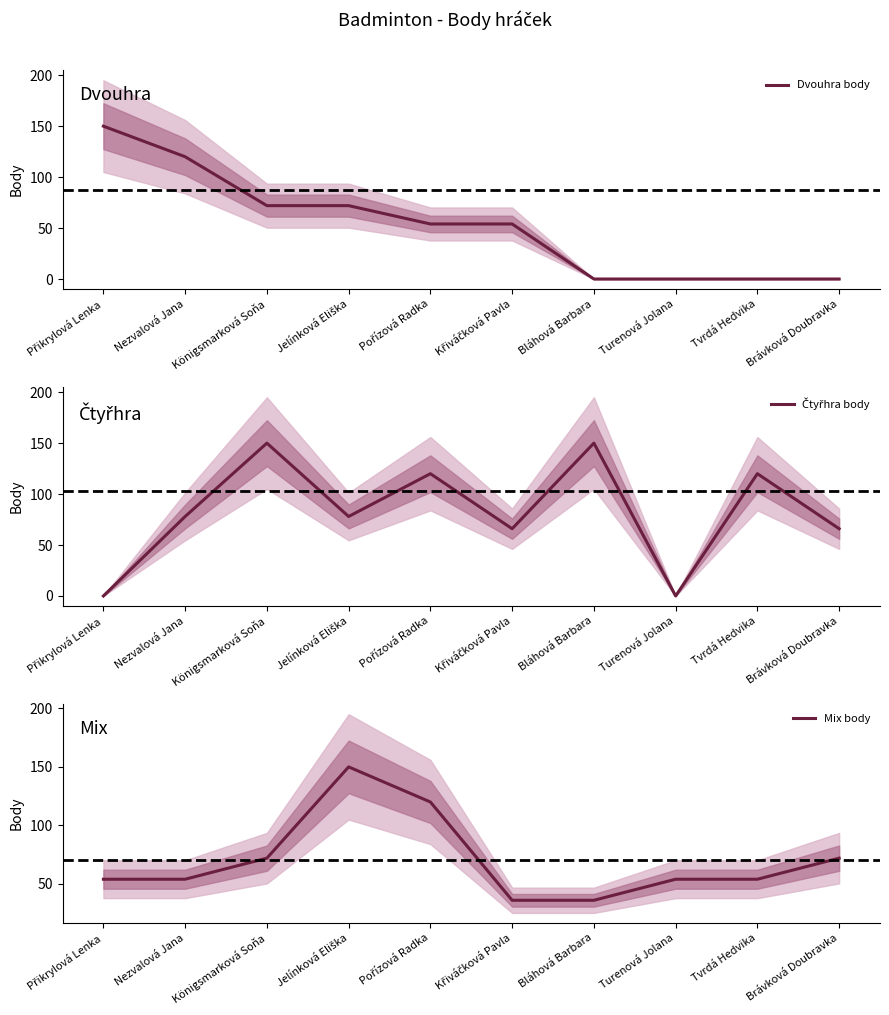

Reading left to right, extract all data points from this chart.

Dvouhra body: Přikrylová Lenka=150	Nezvalová Jana=120	Königsmarková Soňa=72	Jelínková Eliška=72	Pořízová Radka=54	Křiváčková Pavla=54	Bláhová Barbara=0	Turenová Jolana=0	Tvrdá Hedvika=0	Brávková Doubravka=0
Čtyřhra body: Přikrylová Lenka=0	Nezvalová Jana=78	Königsmarková Soňa=150	Jelínková Eliška=78	Pořízová Radka=120	Křiváčková Pavla=66	Bláhová Barbara=150	Turenová Jolana=0	Tvrdá Hedvika=120	Brávková Doubravka=66
Mix body: Přikrylová Lenka=54	Nezvalová Jana=54	Königsmarková Soňa=72	Jelínková Eliška=150	Pořízová Radka=120	Křiváčková Pavla=36	Bláhová Barbara=36	Turenová Jolana=54	Tvrdá Hedvika=54	Brávková Doubravka=72